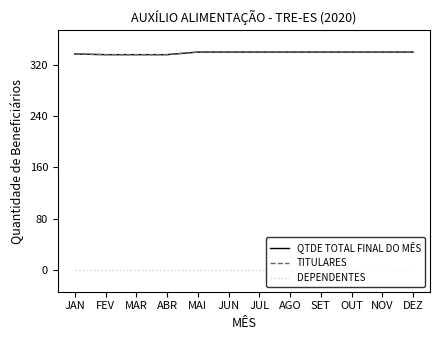

Which series changed the most between ABR and SET?

QTDE TOTAL FINAL DO MÊS